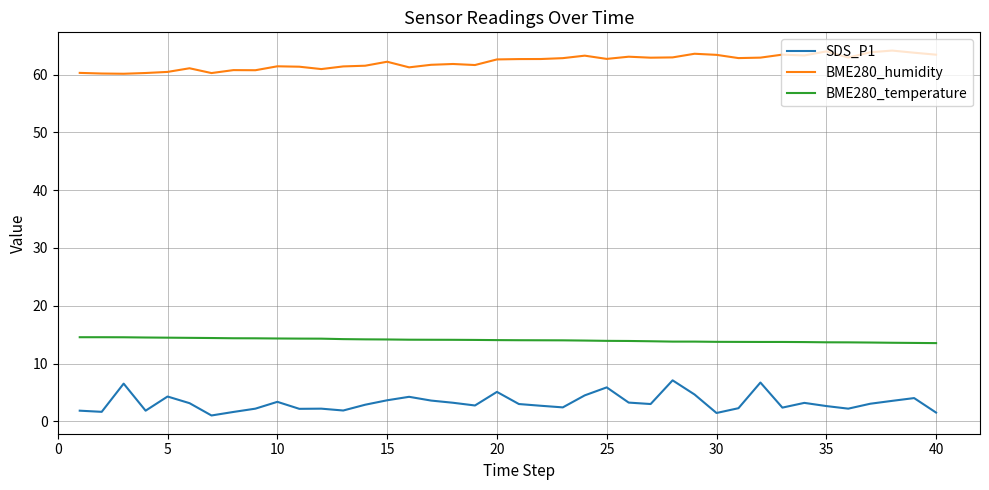

Rank the series by their average value, from highest to lowest.

BME280_humidity, BME280_temperature, SDS_P1